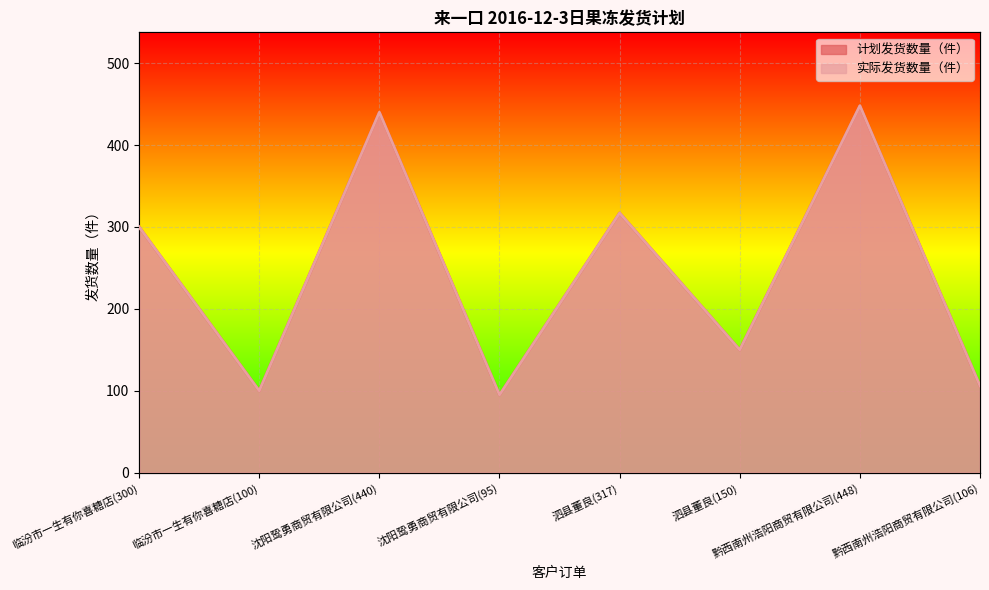

Where is 实际发货数量（件） nearest to the value 271?

临汾市一生有你喜糖店(300)